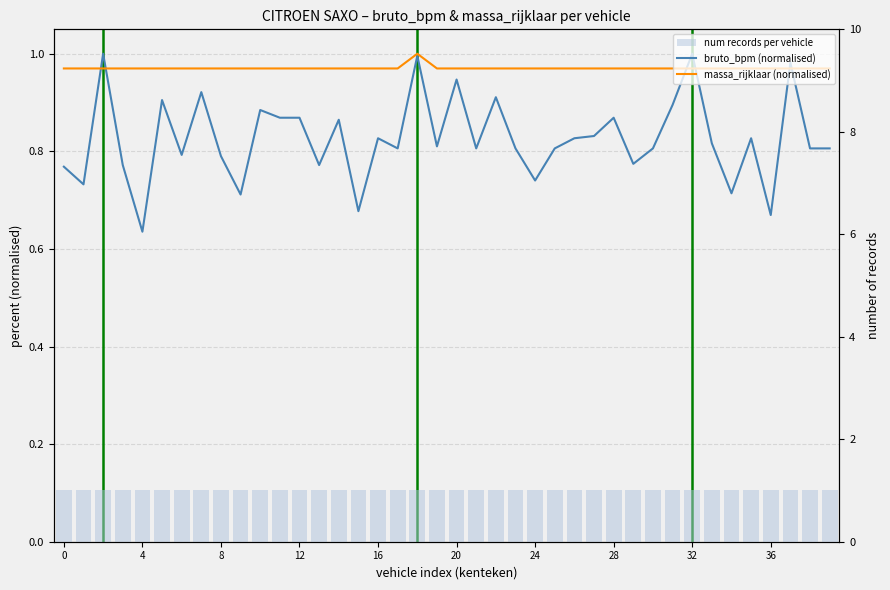

What is the lowest value of the bruto_bpm (normalised) series?

0.6